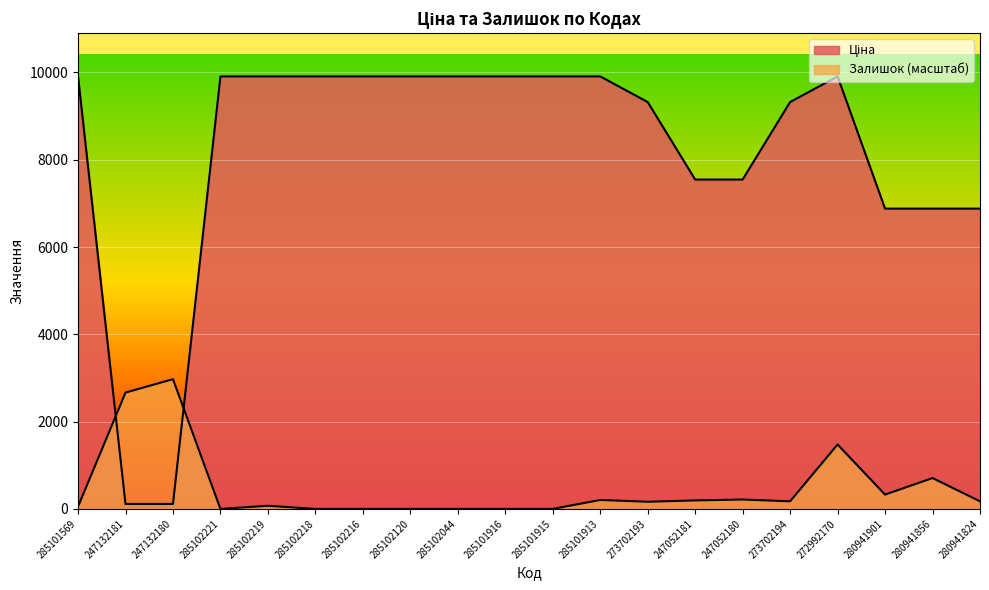

What is the value of the Залишок point at the 12th from the left?

205.0